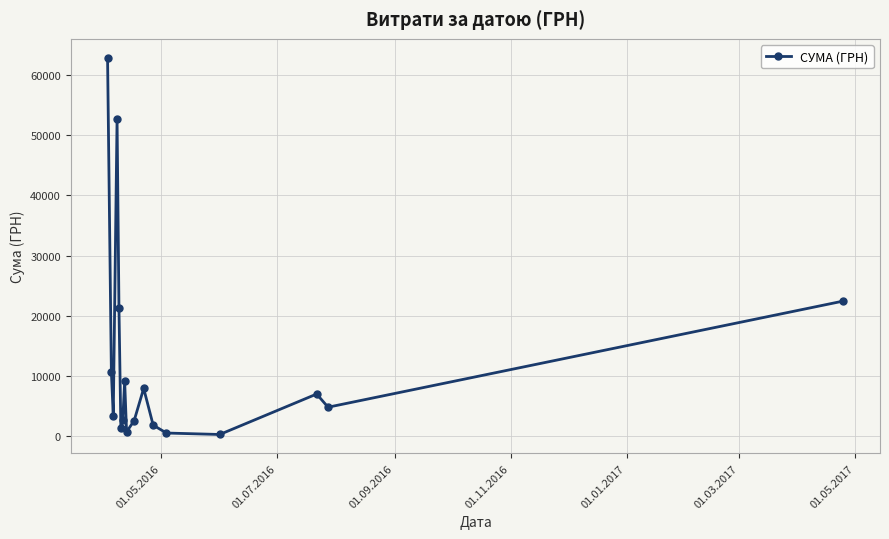

What is the average value?

12475.5